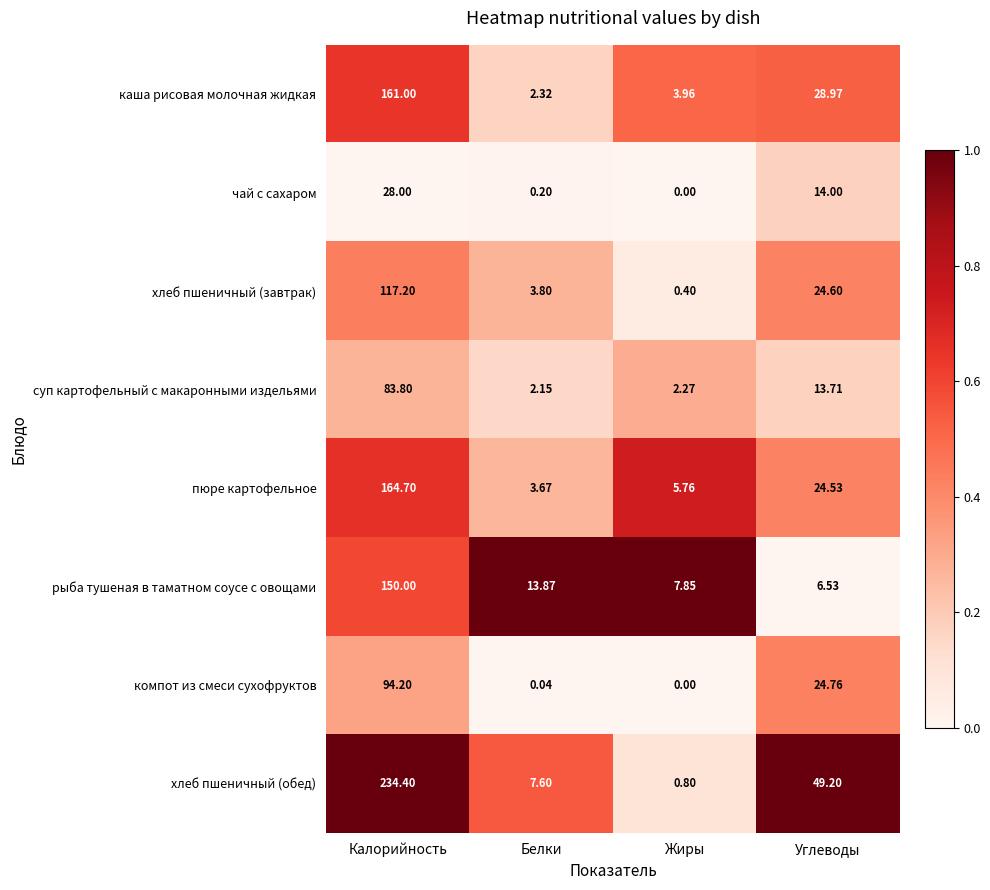

At which label is хлеб пшеничный (обед) closest to 117?

Углеводы